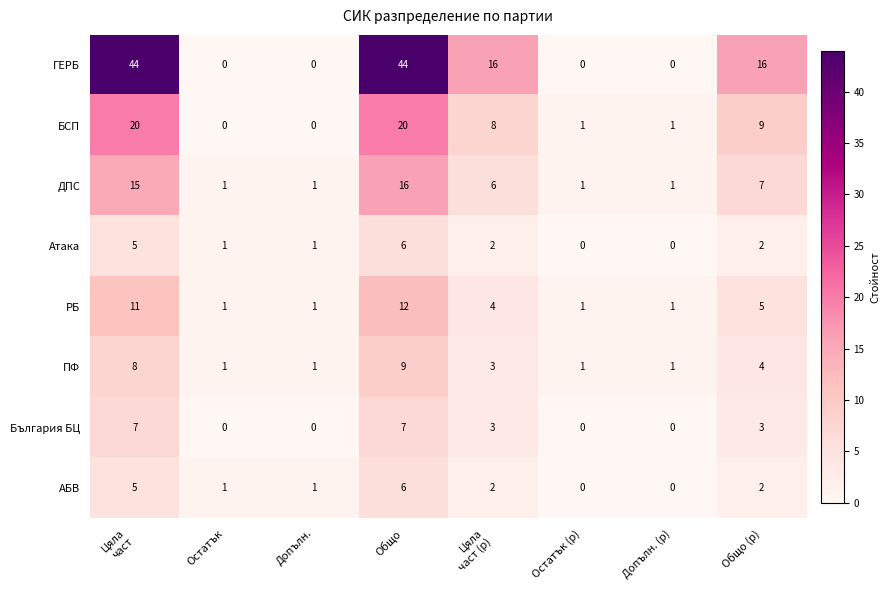

Where is РБ nearest to the value 6?

Общо (р)